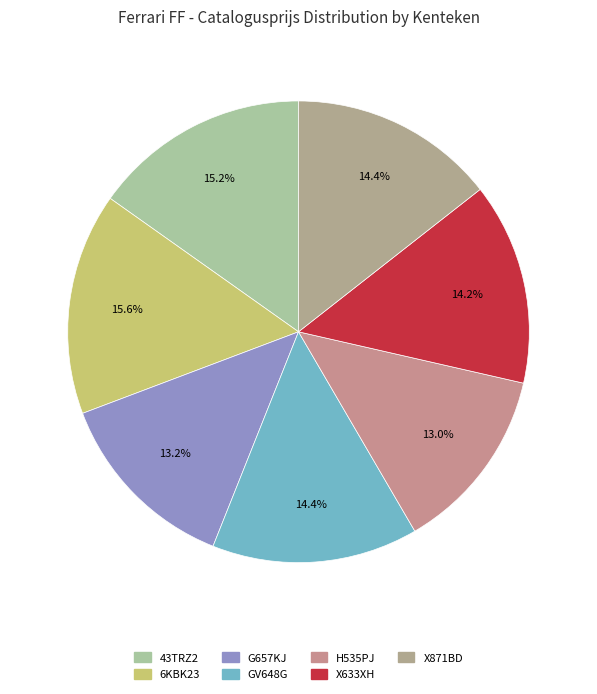

Which has a higher value, X871BD or 6KBK23?

6KBK23